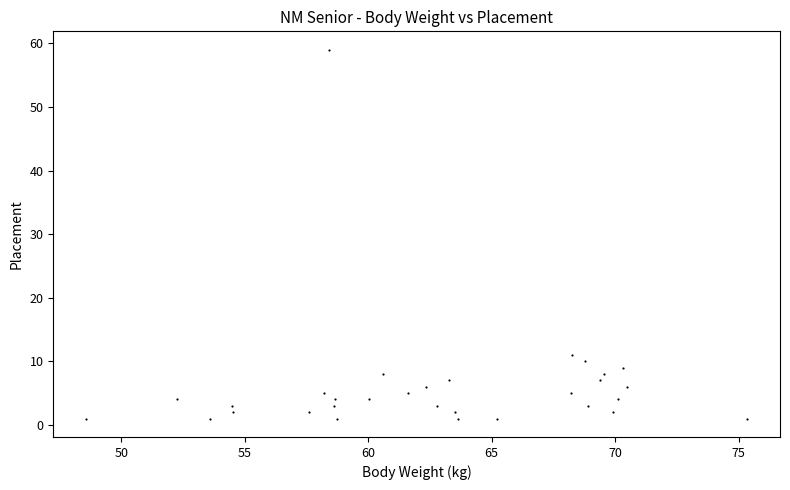

What Y value in the scatter plot is closest to 30?

11